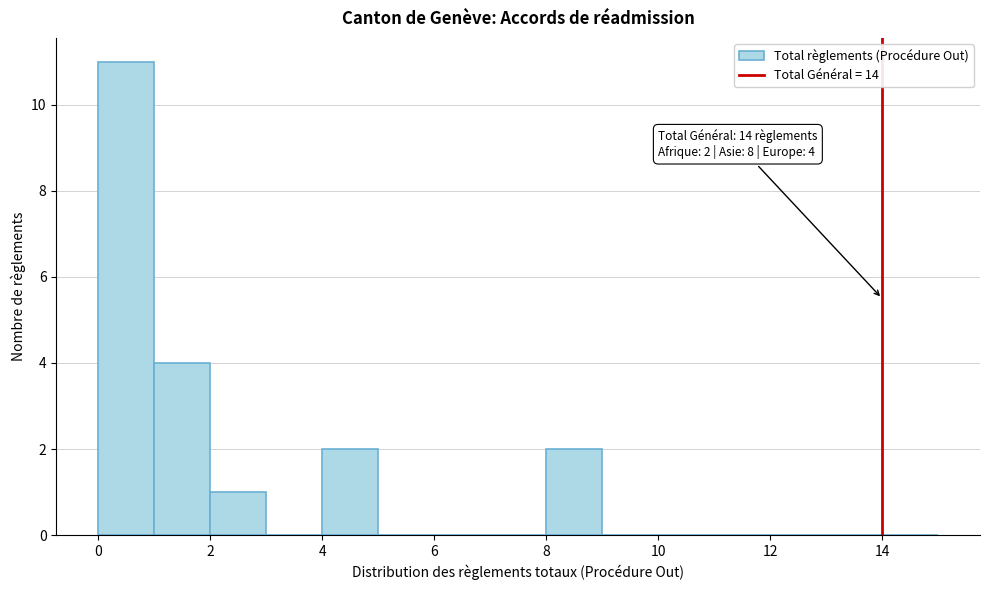

Over which range of the x-axis is the bar tallest?

0 to 1